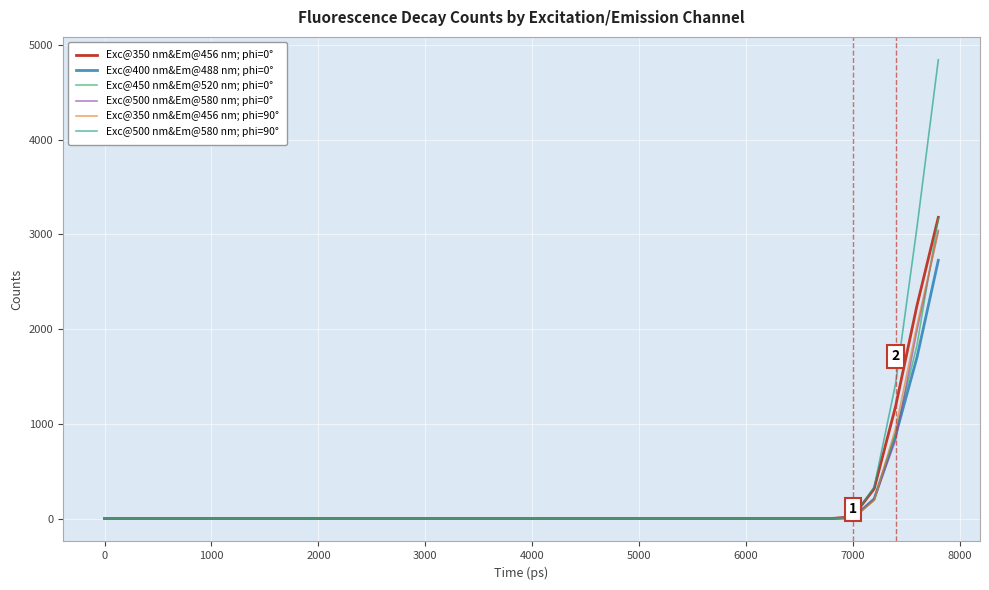

What is the maximum value shown in the chart?

4842